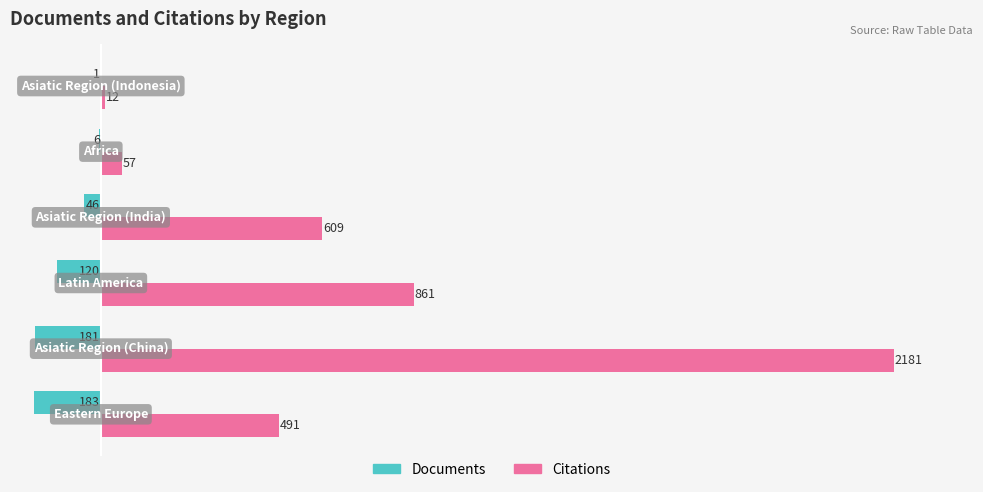

Which series has the largest total across all categories?

Citations